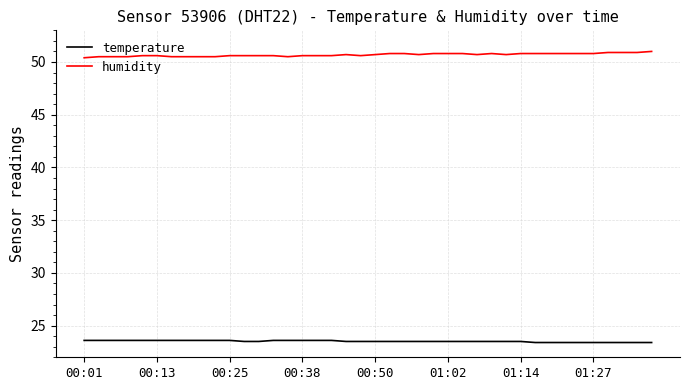

True or false: temperature and humidity cross at least once.

False